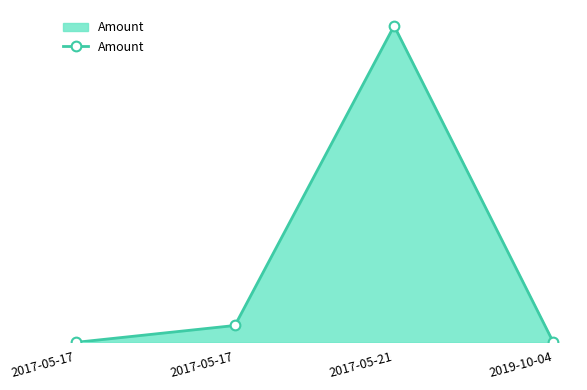

Reading left to right, transcribe all the data shown in this chart.

0.0	1.0	18.7	0.0